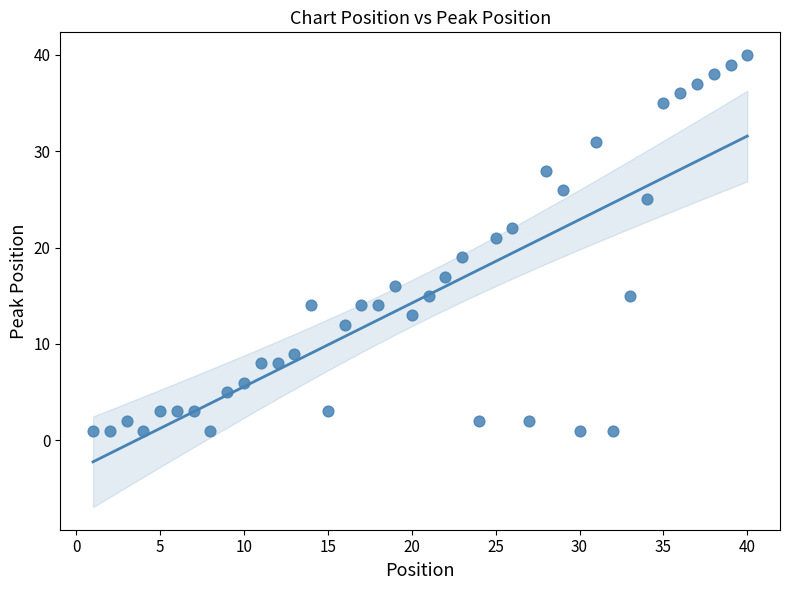

What is the range of Y values (max minus min)?

39